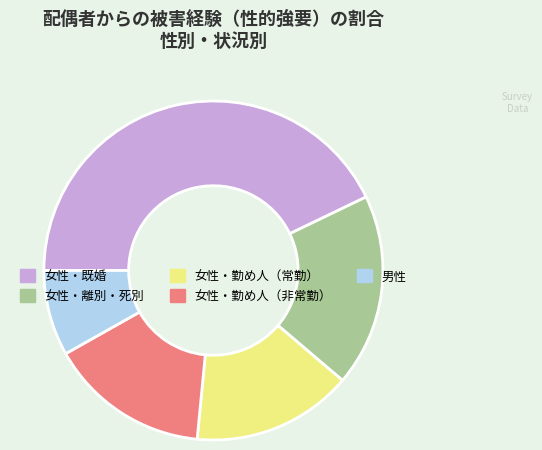

Is there any slice that represents more than half of the pie?

No